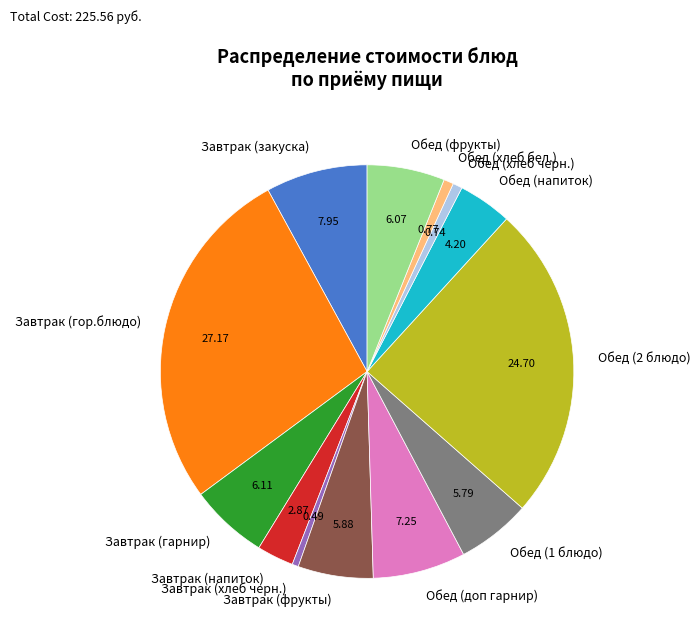

Does Обед (хлеб черн.) represent more than half of the total?

No